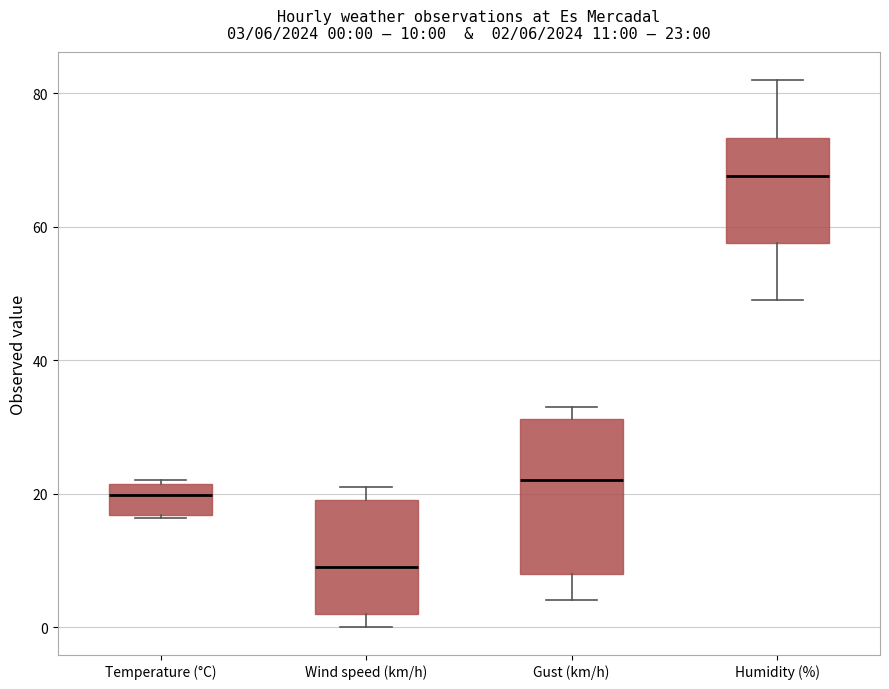

Which box is the tallest, from its lower edge to its upper edge?

Gust (km/h)